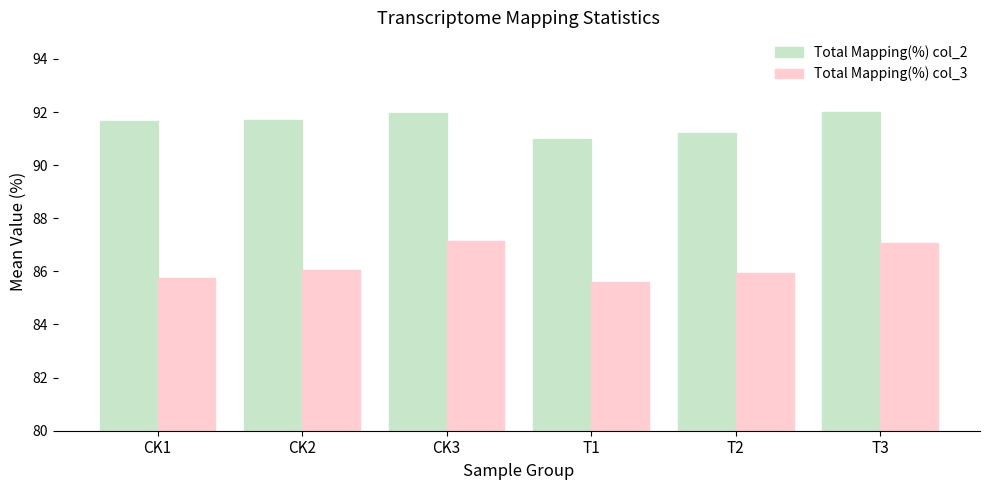

True or false: Total Mapping(%) col_2 has a value of 92.0 at T3.

True